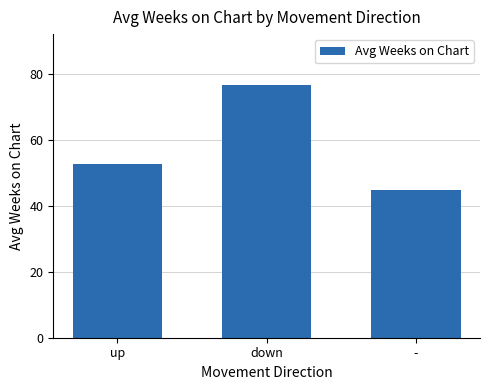

What is the sum of the values at down and -?

121.9